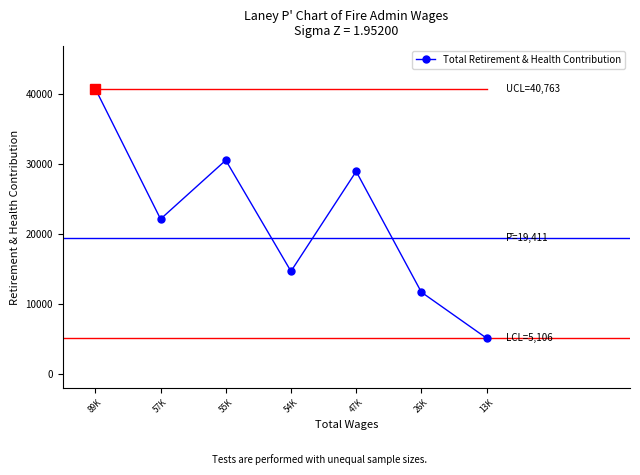

What is the approximate value at 47K, to the nearest 10?

28960